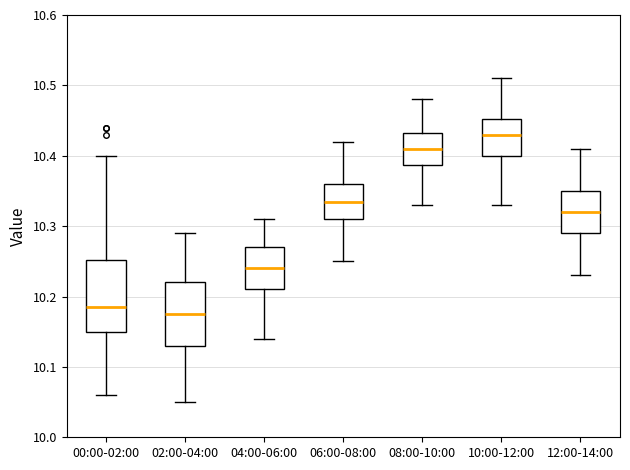

Which box is the tallest, from its lower edge to its upper edge?

00:00-02:00